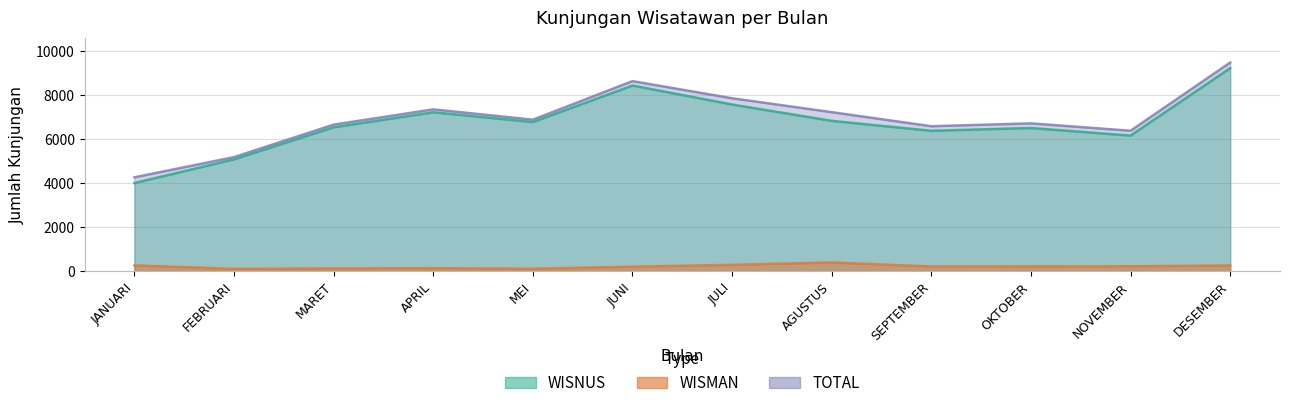

List the series in order of their peak value, lowest first.

WISMAN, WISNUS, TOTAL